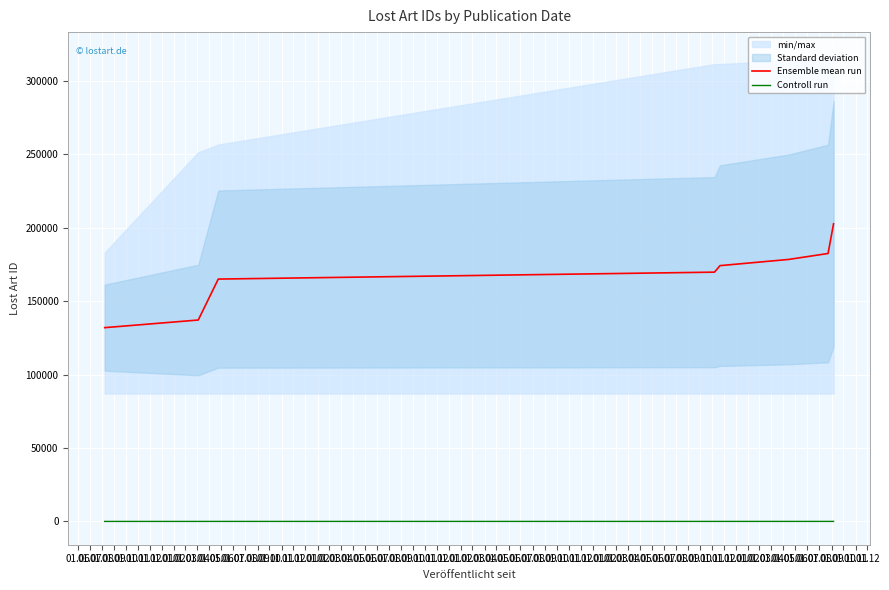

What is the value of the Controll run point at the 5th from the left?

32.0